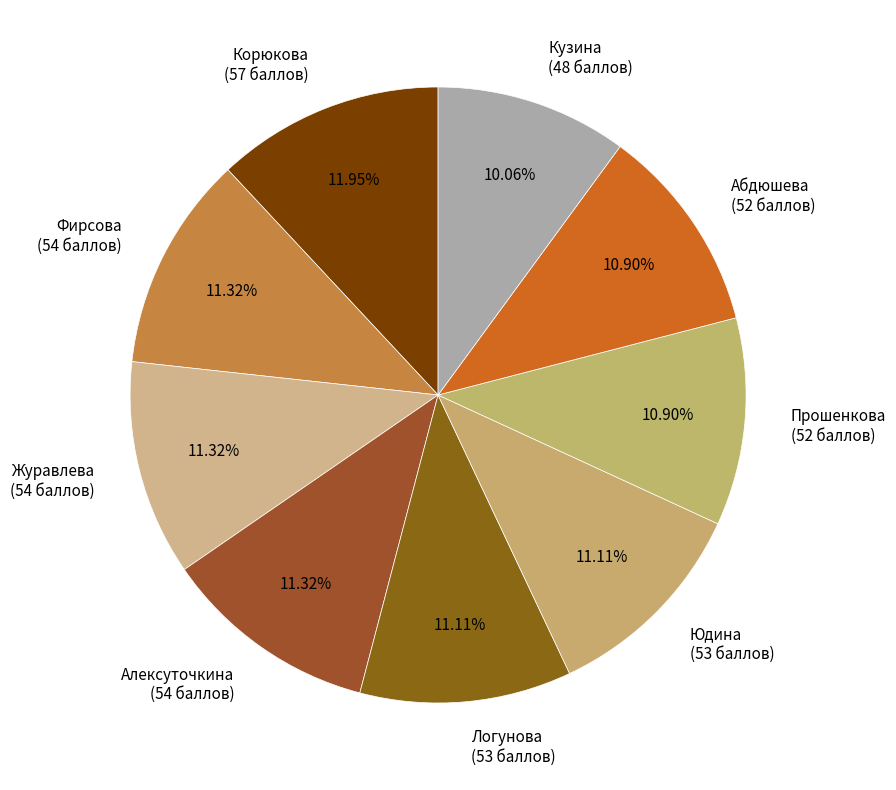

Is there any slice that represents more than half of the pie?

No